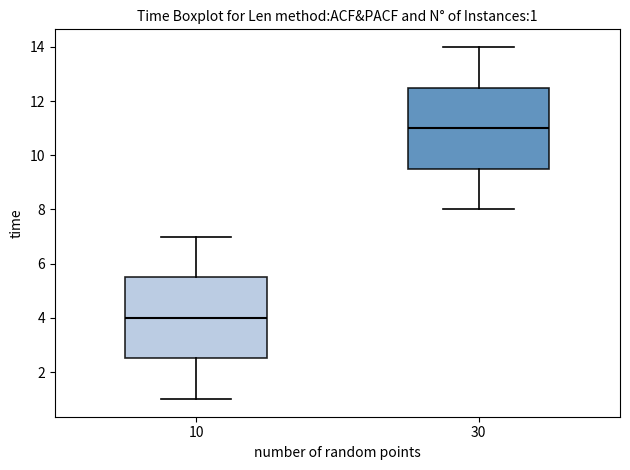

Which box's median line is the lowest?

10